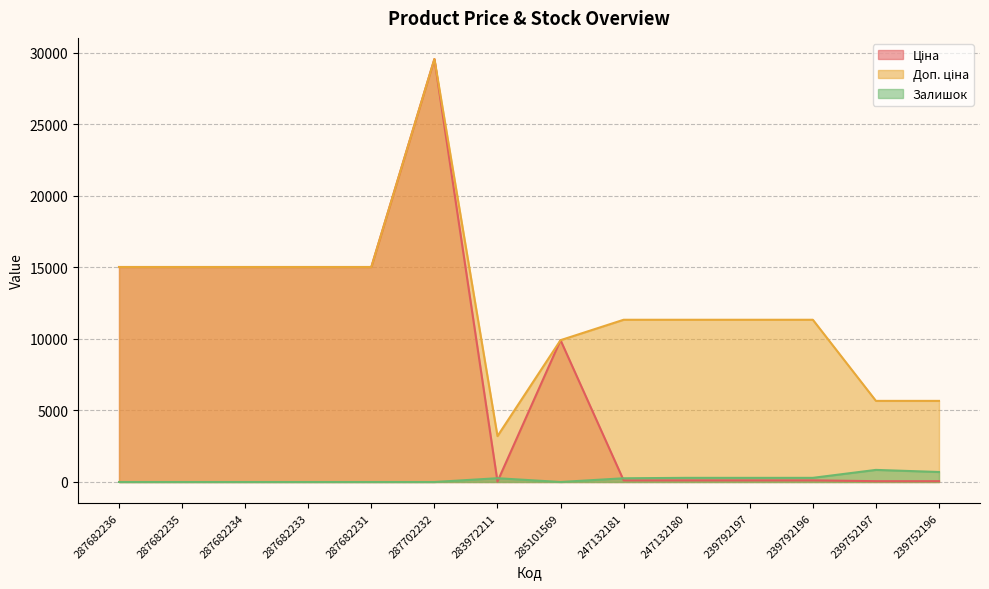

At how many categories does at least one series exceed 13759?

6